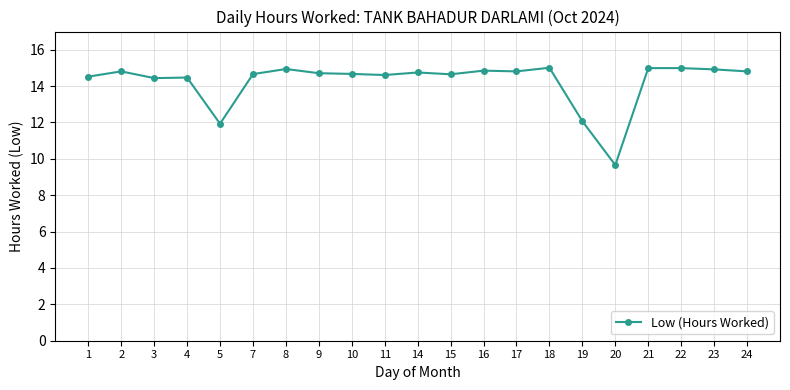

Which label corresponds to the smallest value in the chart?

20